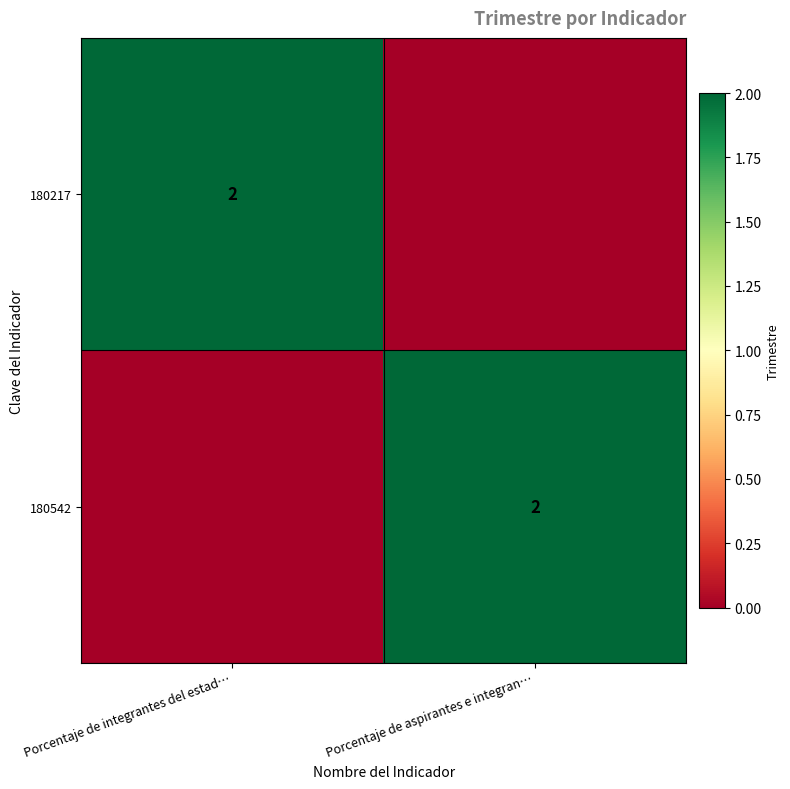

The value of 180542 at Porcentaje de aspirantes e integran… is 2. True or false?

True